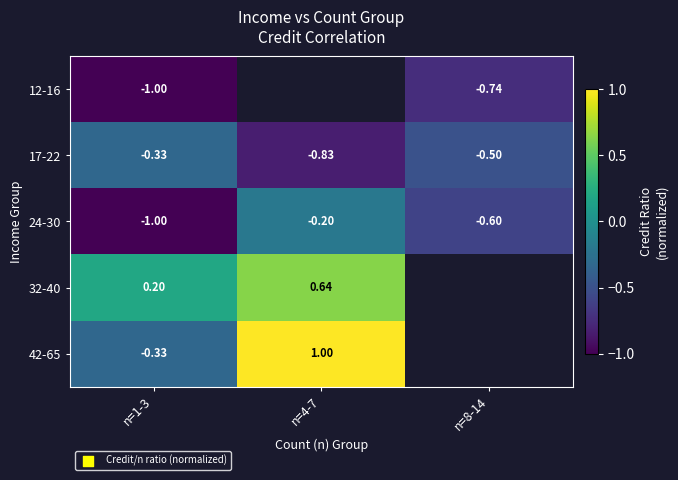

Is the value of 17-22 at n=8-14 greater than the value of 24-30 at n=4-7?

No